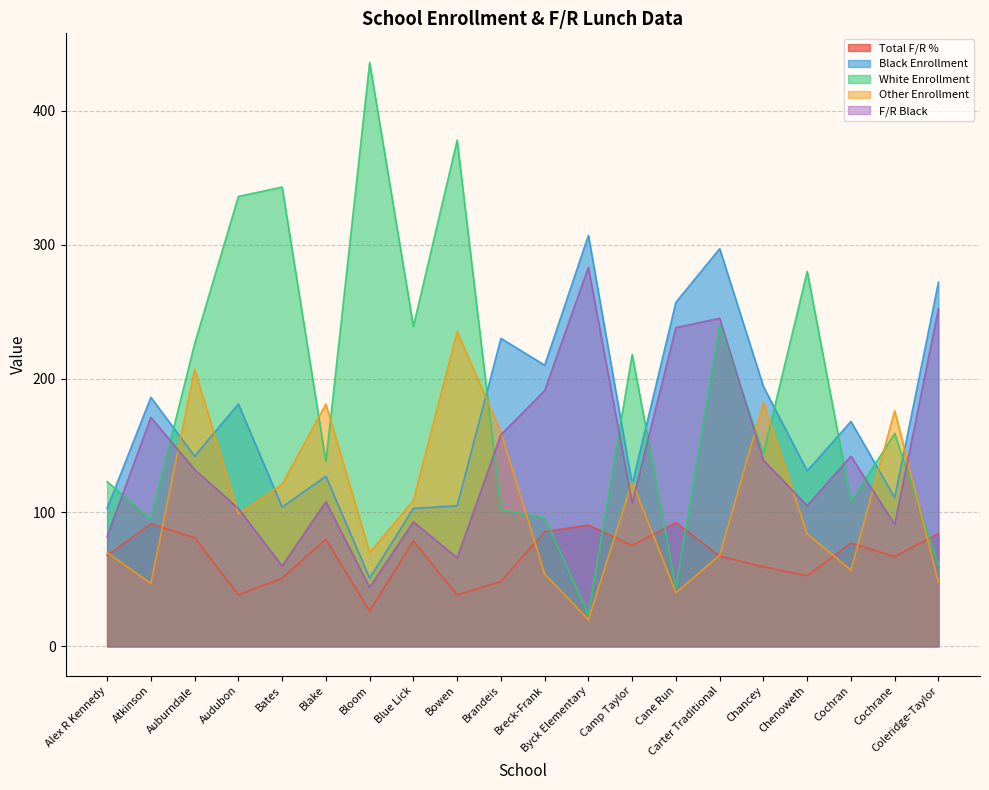

How many interior local valleys does the White Enrollment series have?

7